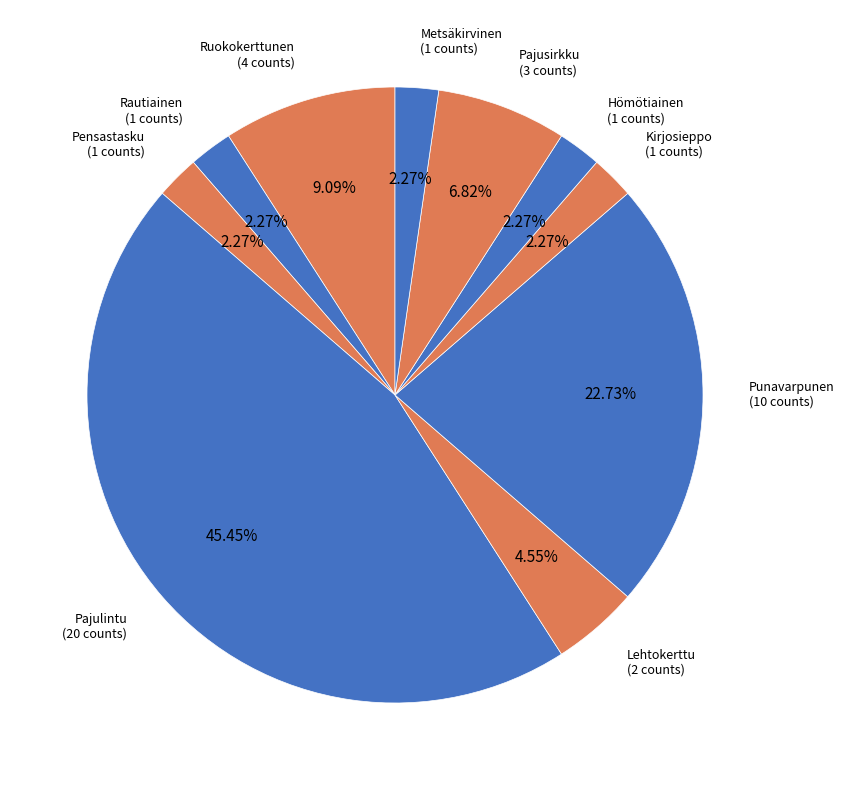

Count the number of slices in the pie.

10